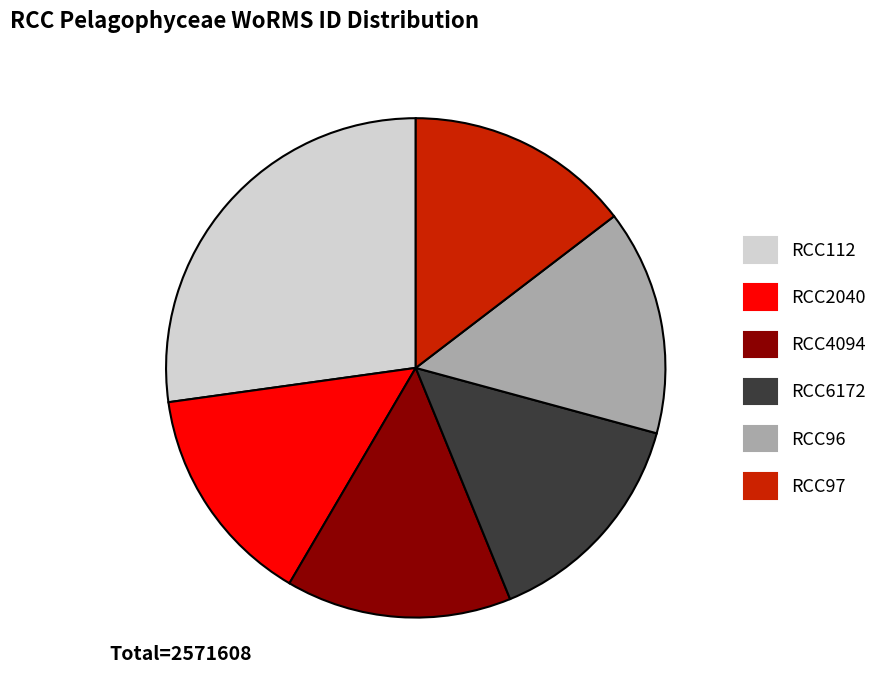

What is the ratio of the value at RCC2040 to the value at RCC112?

0.5